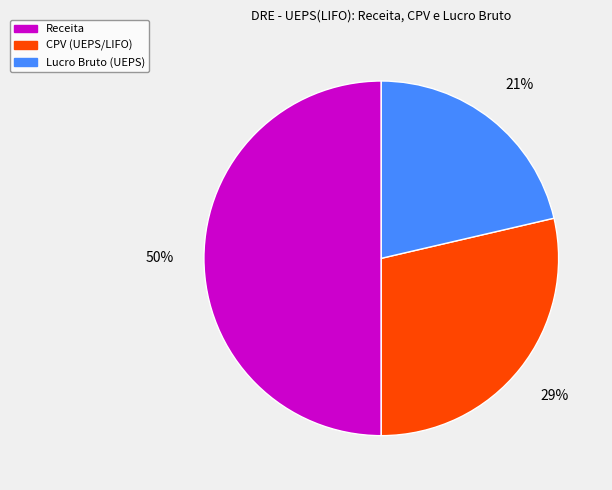

Approximately how many times larger is the value at Lucro Bruto (UEPS) compared to Receita?

0.4